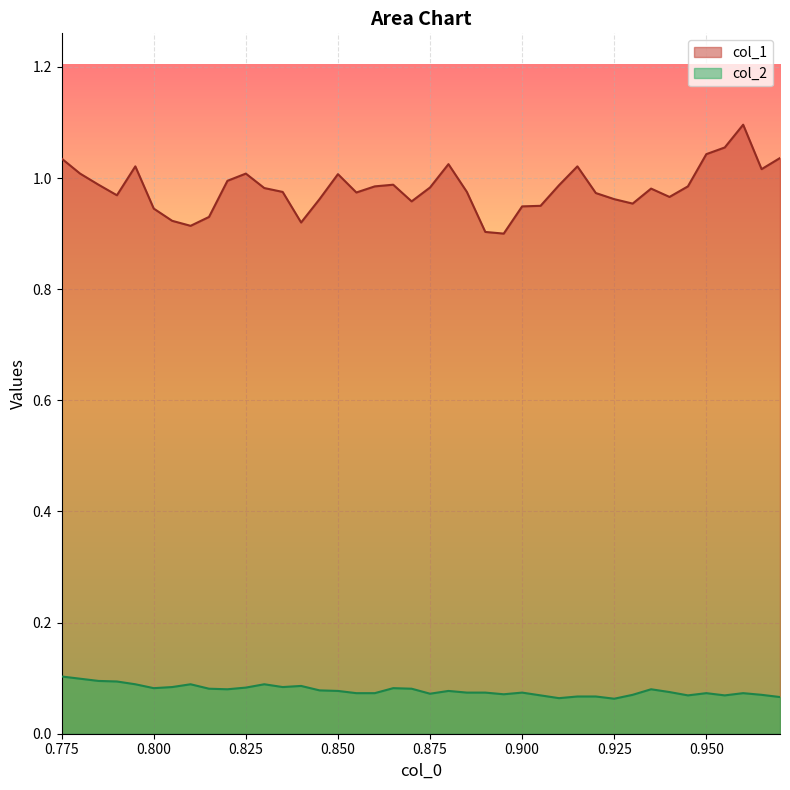

What is the maximum value for col_2?

0.1